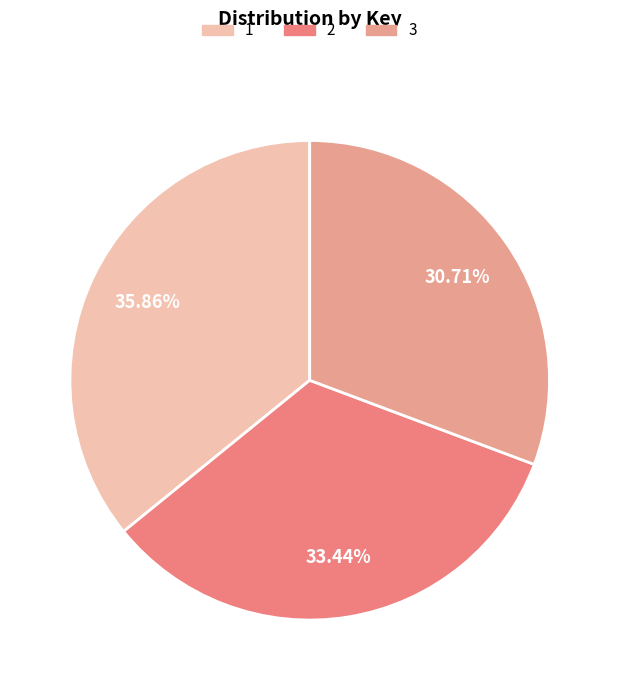

Is there a majority slice in this chart?

No